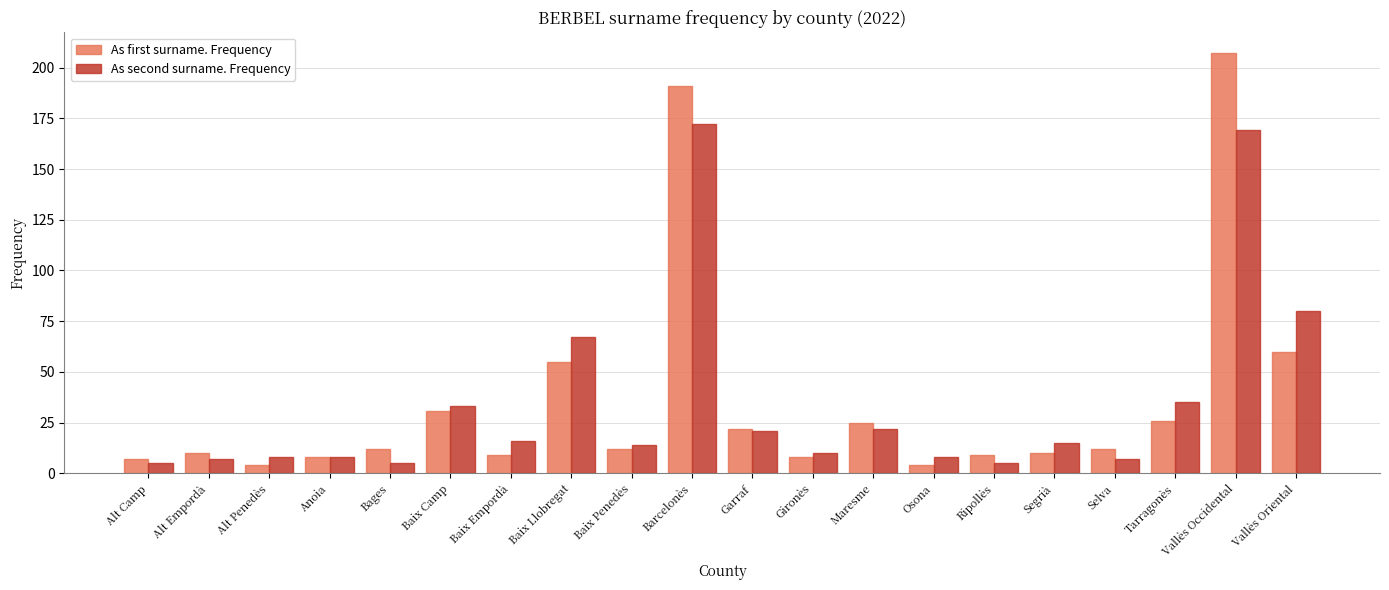

What is the lowest value of the As second surname. Frequency series?

5